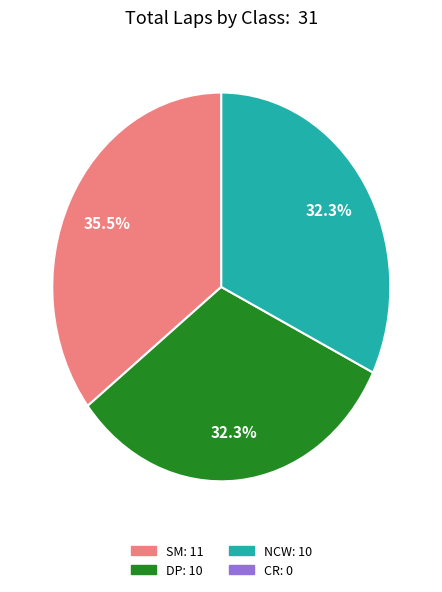

To the nearest percent, what portion does SM represent?

35%